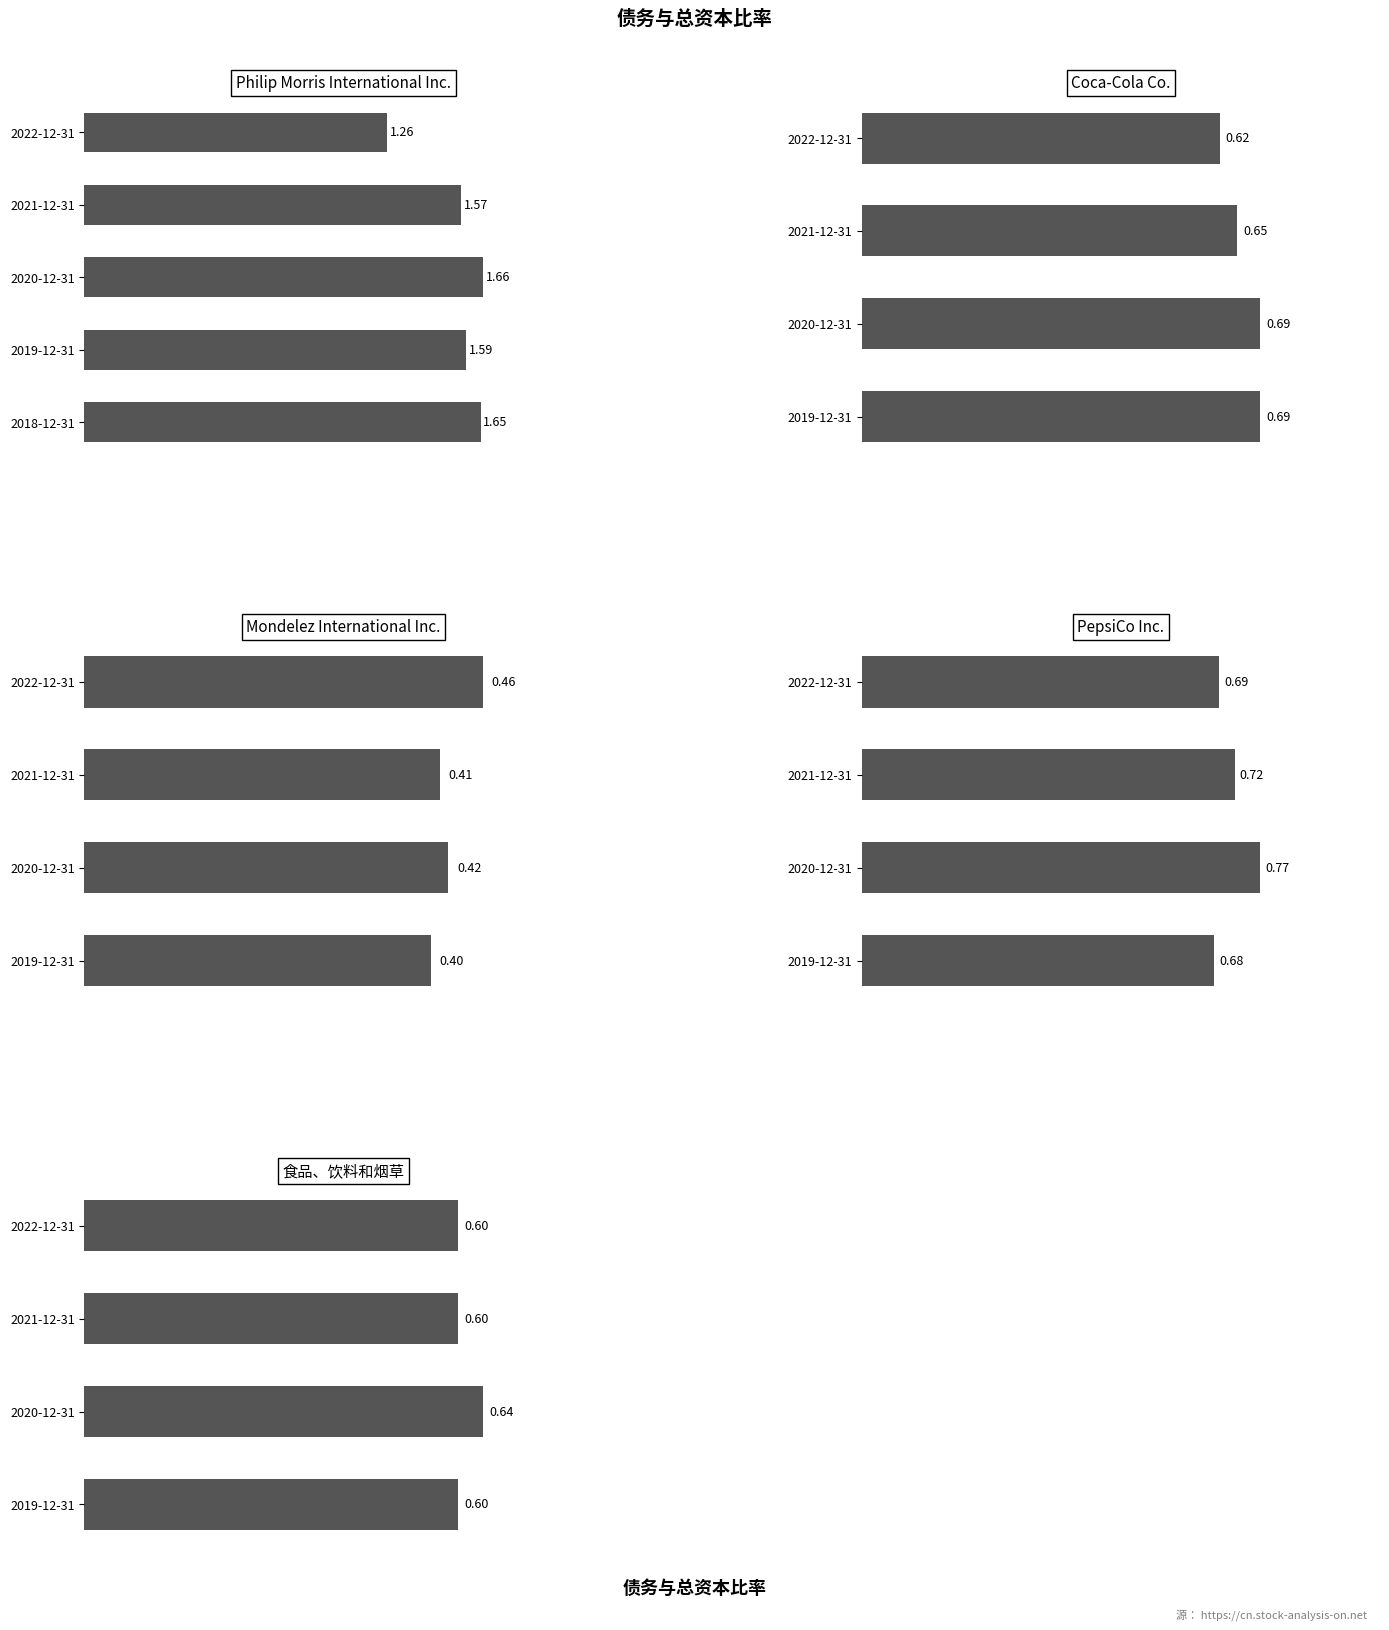

How many groups of bars are there?

5